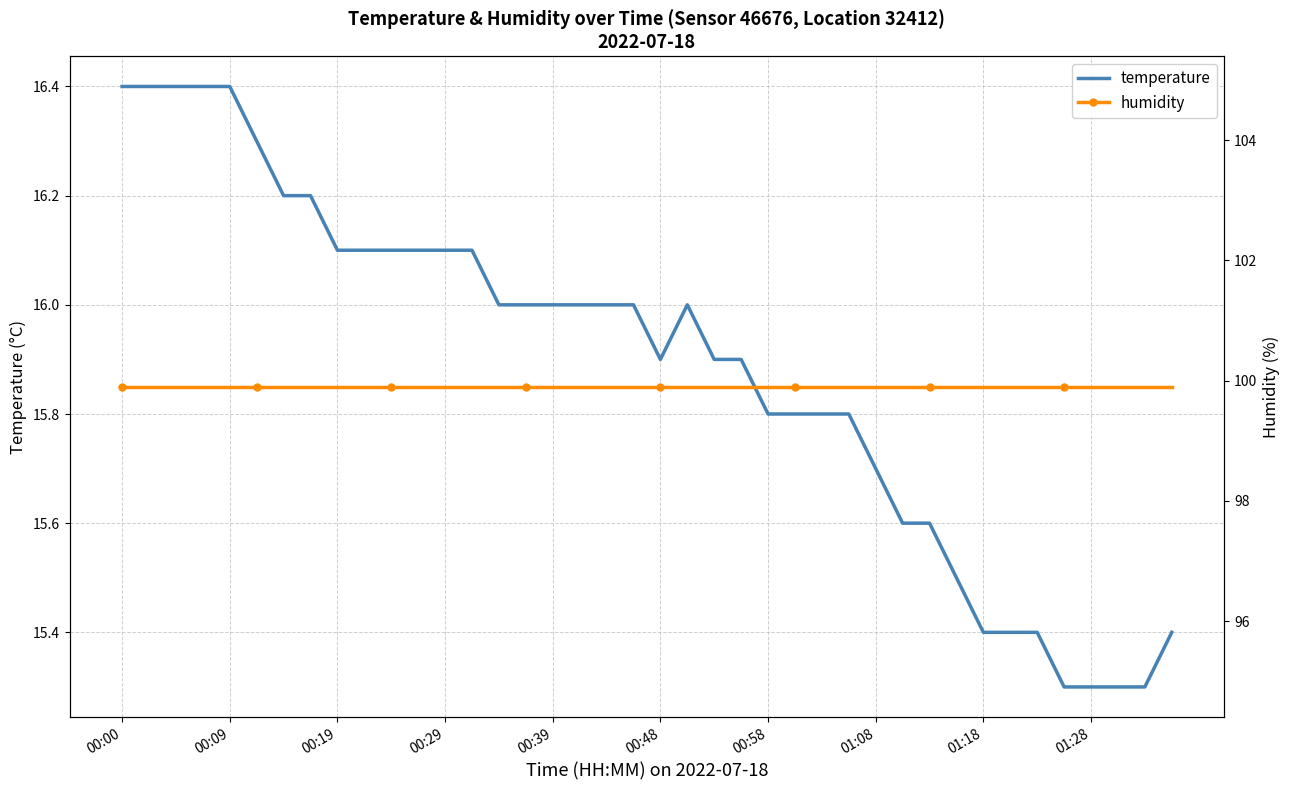

List the series in order of their overall mean, lowest first.

temperature, humidity